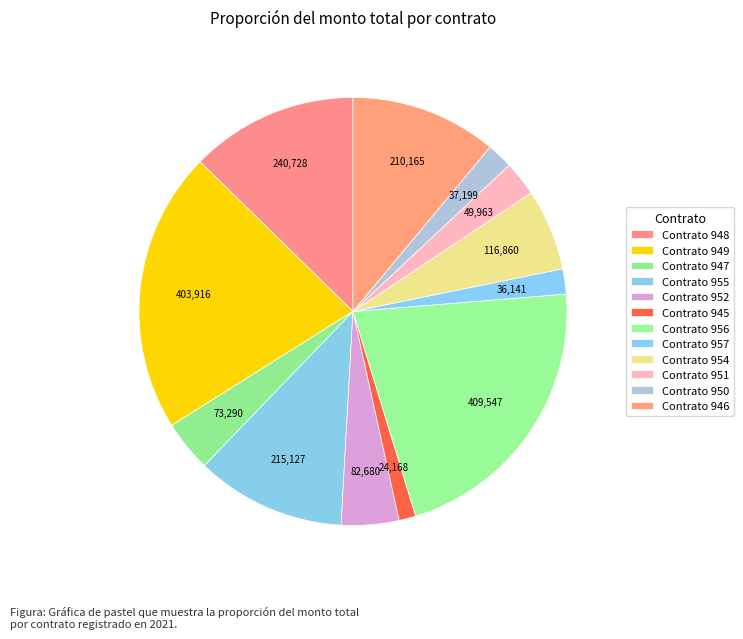

Count the number of slices in the pie.

12